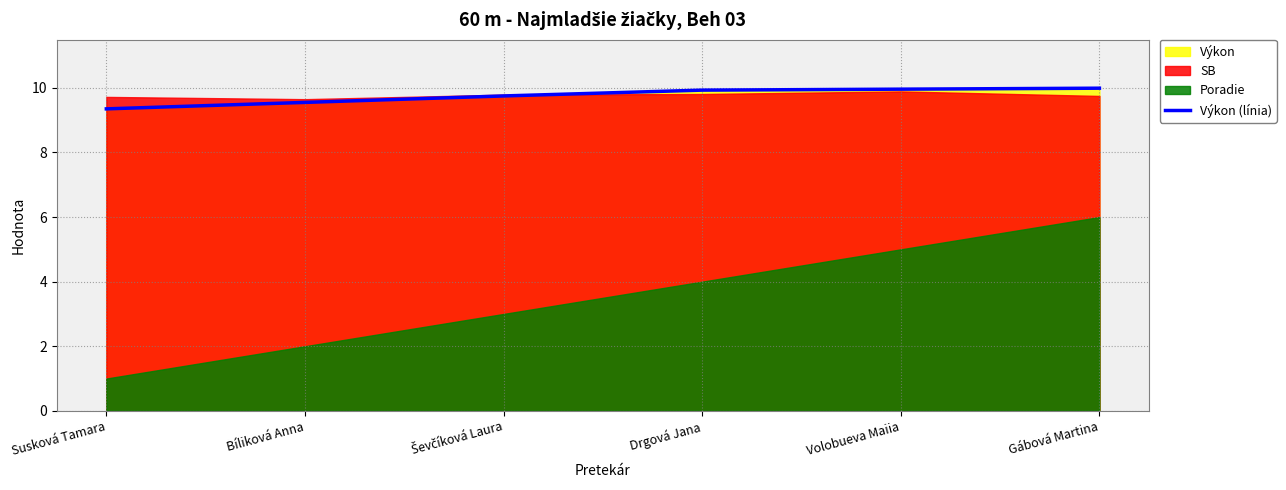

Reading right to left, extract all data points from this chart.

Gábová Martina=10.0	Volobueva Maiia=10.0	Drgová Jana=9.9	Ševčíková Laura=9.8	Bíliková Anna=9.6	Susková Tamara=9.3